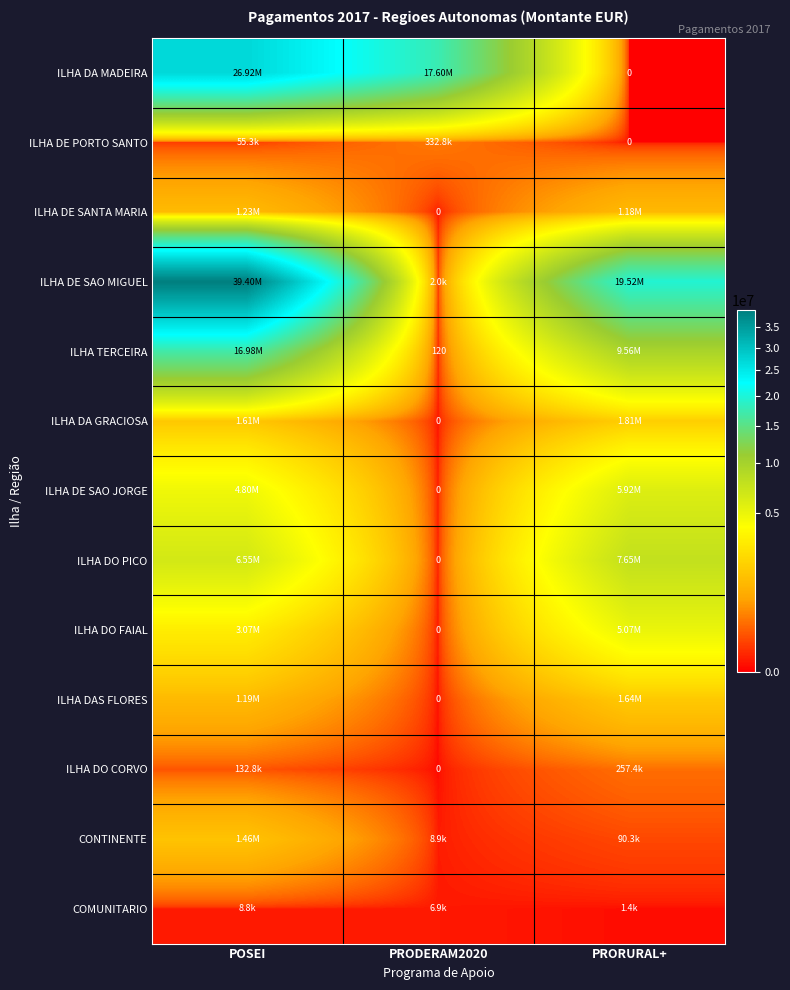

Is it true that ILHA DE PORTO SANTO equals 19106.5 at POSEI?

False